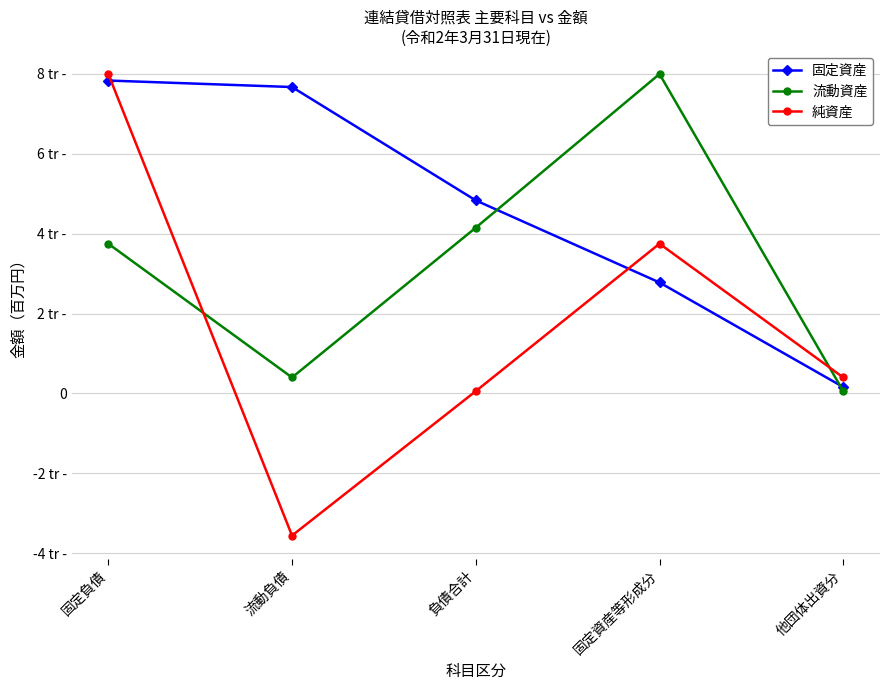

Which series ends up on top after the final intersection of 流動資産 and 固定資産?

固定資産